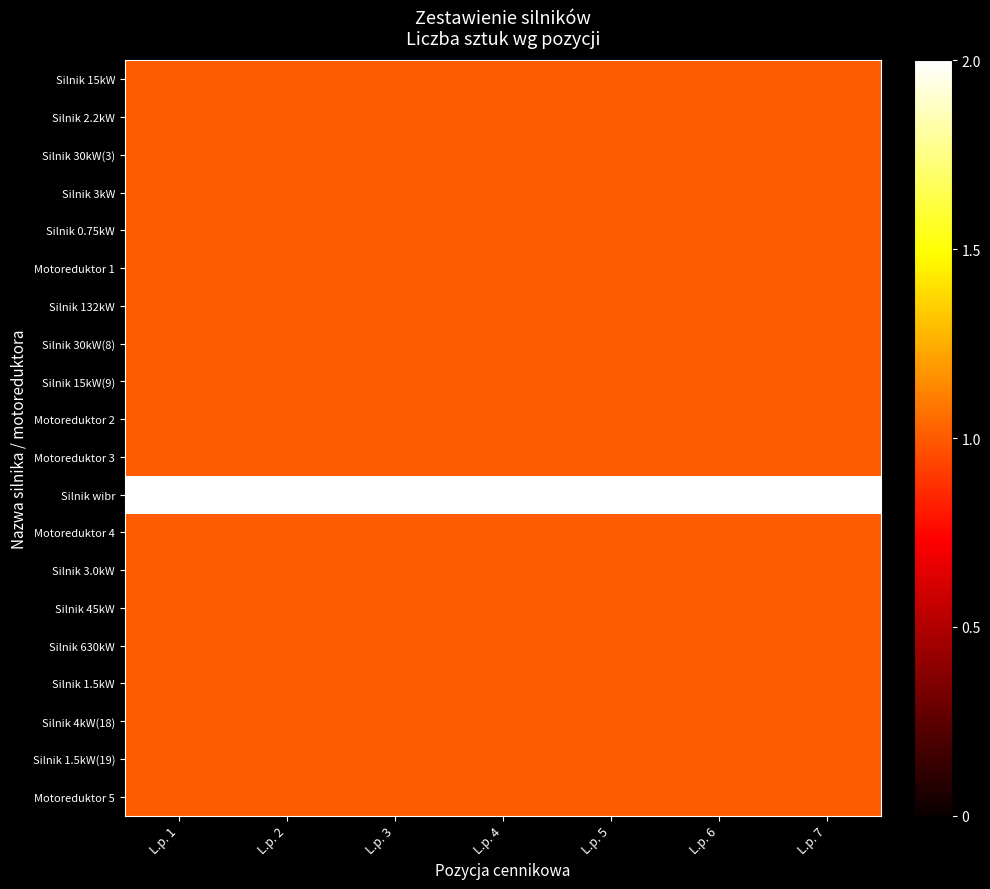

Reading right to left, list all the values displayed in this chart.

Silnik 15kW: L.p. 7=1	L.p. 6=1	L.p. 5=1	L.p. 4=1	L.p. 3=1	L.p. 2=1	L.p. 1=1
Silnik 2.2kW: L.p. 7=1	L.p. 6=1	L.p. 5=1	L.p. 4=1	L.p. 3=1	L.p. 2=1	L.p. 1=1
Silnik 30kW(3): L.p. 7=1	L.p. 6=1	L.p. 5=1	L.p. 4=1	L.p. 3=1	L.p. 2=1	L.p. 1=1
Silnik 3kW: L.p. 7=1	L.p. 6=1	L.p. 5=1	L.p. 4=1	L.p. 3=1	L.p. 2=1	L.p. 1=1
Silnik 0.75kW: L.p. 7=1	L.p. 6=1	L.p. 5=1	L.p. 4=1	L.p. 3=1	L.p. 2=1	L.p. 1=1
Motoreduktor 1: L.p. 7=1	L.p. 6=1	L.p. 5=1	L.p. 4=1	L.p. 3=1	L.p. 2=1	L.p. 1=1
Silnik 132kW: L.p. 7=1	L.p. 6=1	L.p. 5=1	L.p. 4=1	L.p. 3=1	L.p. 2=1	L.p. 1=1
Silnik 30kW(8): L.p. 7=1	L.p. 6=1	L.p. 5=1	L.p. 4=1	L.p. 3=1	L.p. 2=1	L.p. 1=1
Silnik 15kW(9): L.p. 7=1	L.p. 6=1	L.p. 5=1	L.p. 4=1	L.p. 3=1	L.p. 2=1	L.p. 1=1
Motoreduktor 2: L.p. 7=1	L.p. 6=1	L.p. 5=1	L.p. 4=1	L.p. 3=1	L.p. 2=1	L.p. 1=1
Motoreduktor 3: L.p. 7=1	L.p. 6=1	L.p. 5=1	L.p. 4=1	L.p. 3=1	L.p. 2=1	L.p. 1=1
Silnik wibr: L.p. 7=2	L.p. 6=2	L.p. 5=2	L.p. 4=2	L.p. 3=2	L.p. 2=2	L.p. 1=2
Motoreduktor 4: L.p. 7=1	L.p. 6=1	L.p. 5=1	L.p. 4=1	L.p. 3=1	L.p. 2=1	L.p. 1=1
Silnik 3.0kW: L.p. 7=1	L.p. 6=1	L.p. 5=1	L.p. 4=1	L.p. 3=1	L.p. 2=1	L.p. 1=1
Silnik 45kW: L.p. 7=1	L.p. 6=1	L.p. 5=1	L.p. 4=1	L.p. 3=1	L.p. 2=1	L.p. 1=1
Silnik 630kW: L.p. 7=1	L.p. 6=1	L.p. 5=1	L.p. 4=1	L.p. 3=1	L.p. 2=1	L.p. 1=1
Silnik 1.5kW: L.p. 7=1	L.p. 6=1	L.p. 5=1	L.p. 4=1	L.p. 3=1	L.p. 2=1	L.p. 1=1
Silnik 4kW(18): L.p. 7=1	L.p. 6=1	L.p. 5=1	L.p. 4=1	L.p. 3=1	L.p. 2=1	L.p. 1=1
Silnik 1.5kW(19): L.p. 7=1	L.p. 6=1	L.p. 5=1	L.p. 4=1	L.p. 3=1	L.p. 2=1	L.p. 1=1
Motoreduktor 5: L.p. 7=1	L.p. 6=1	L.p. 5=1	L.p. 4=1	L.p. 3=1	L.p. 2=1	L.p. 1=1